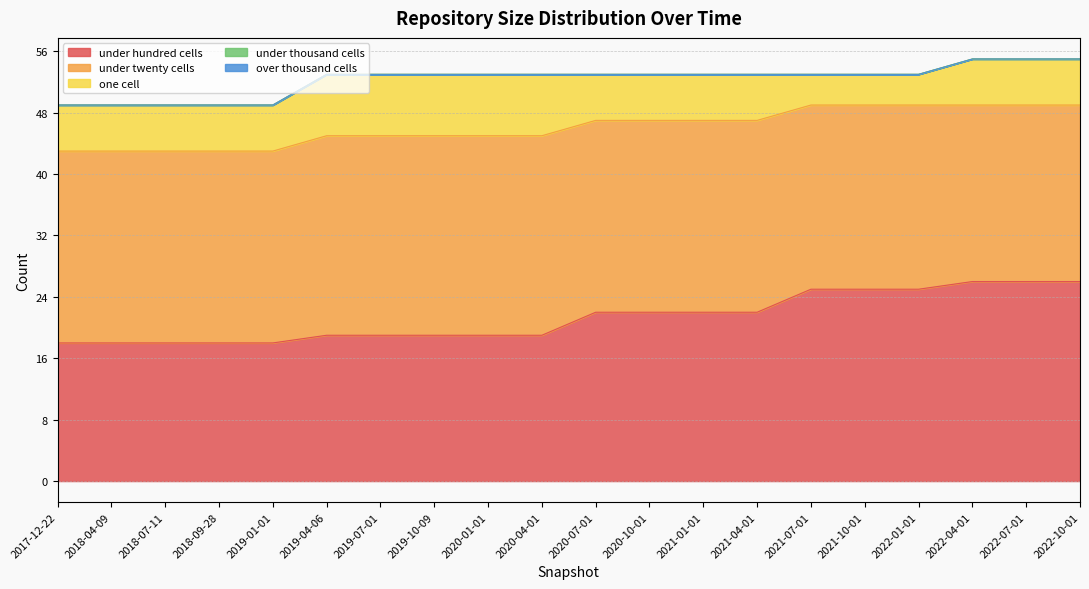

What is the label of the 16th point from the left?

2021-10-01